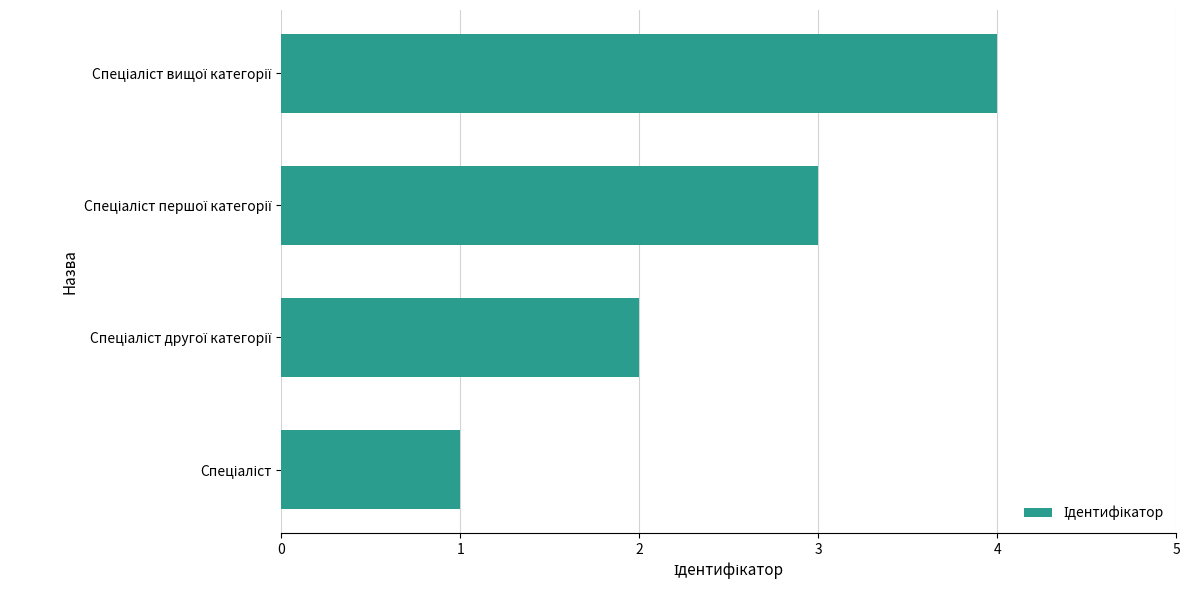

What is the sum of all values?

10